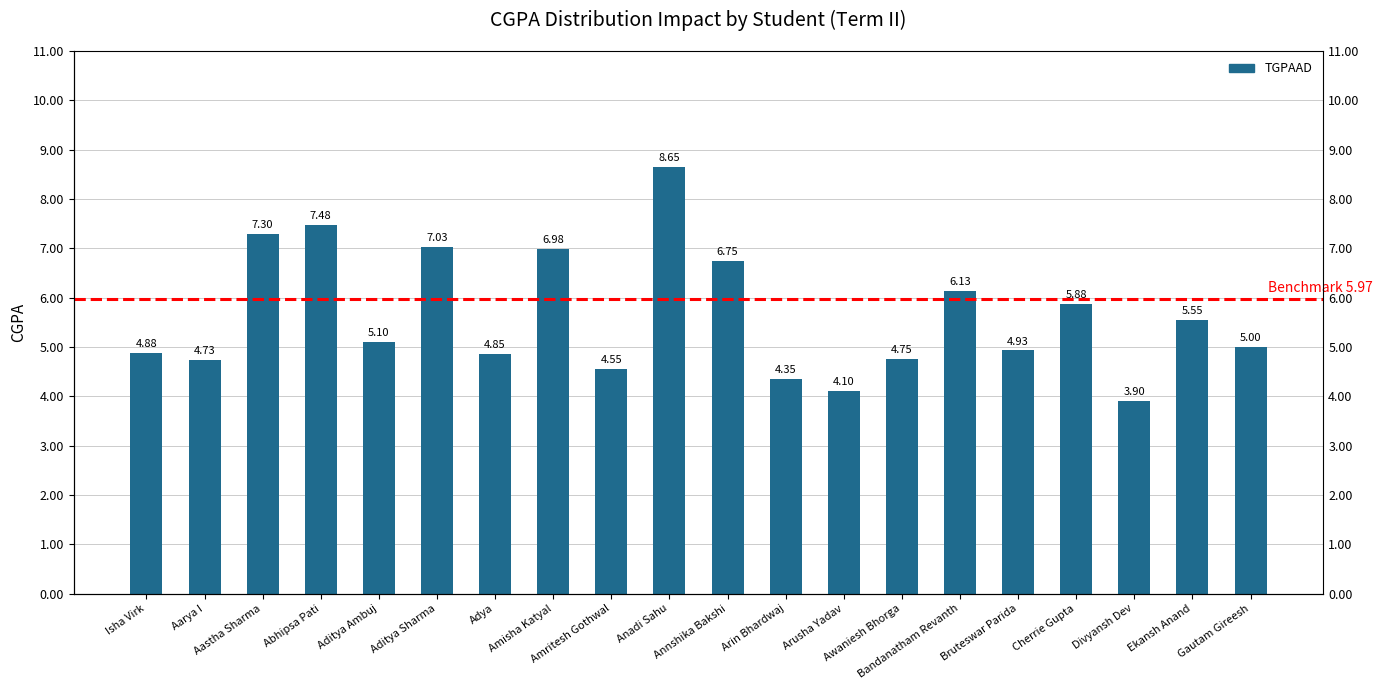

The value at Annshika Bakshi is 6.8. True or false?

True